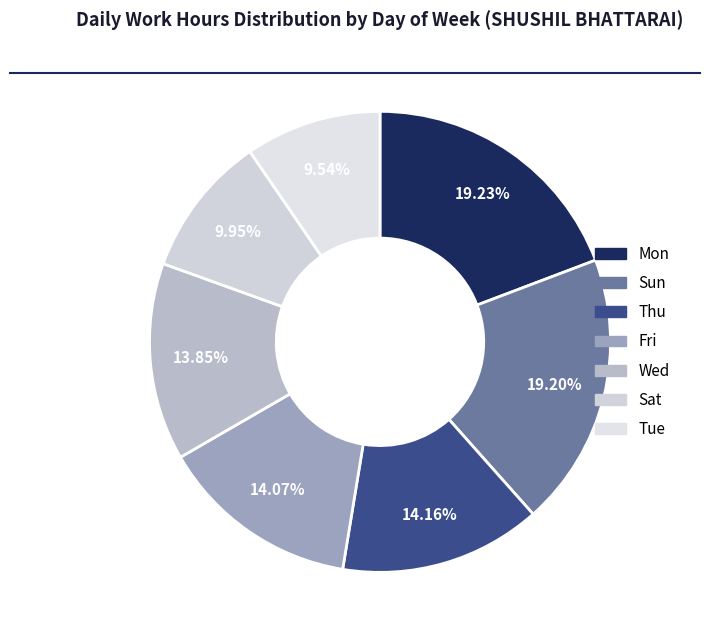

Count the number of slices in the pie.

7